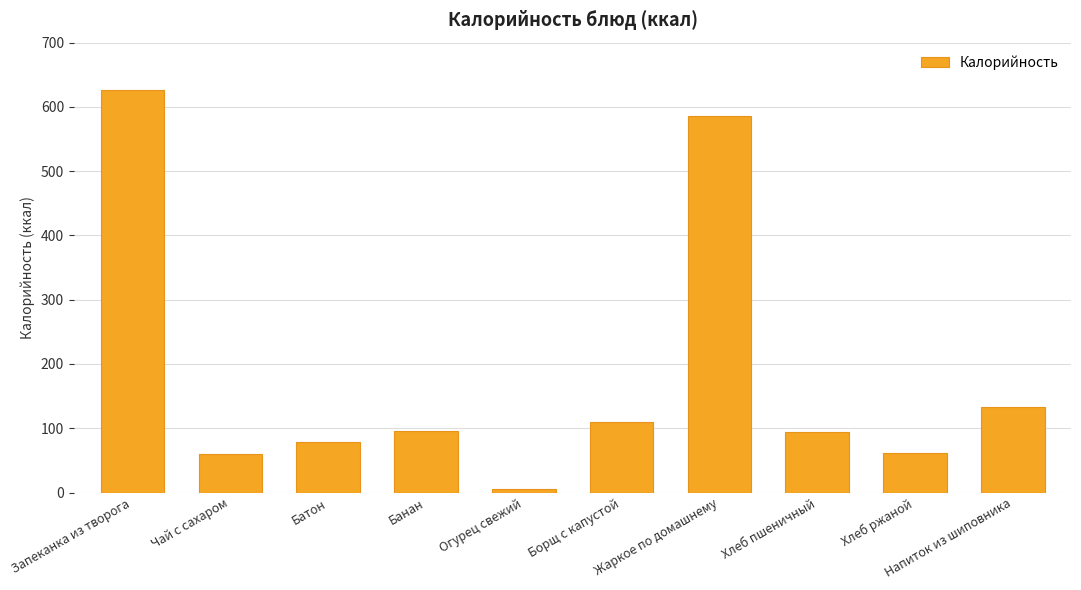

Between Борщ с капустой and Жаркое по домашнему, which is larger?

Жаркое по домашнему